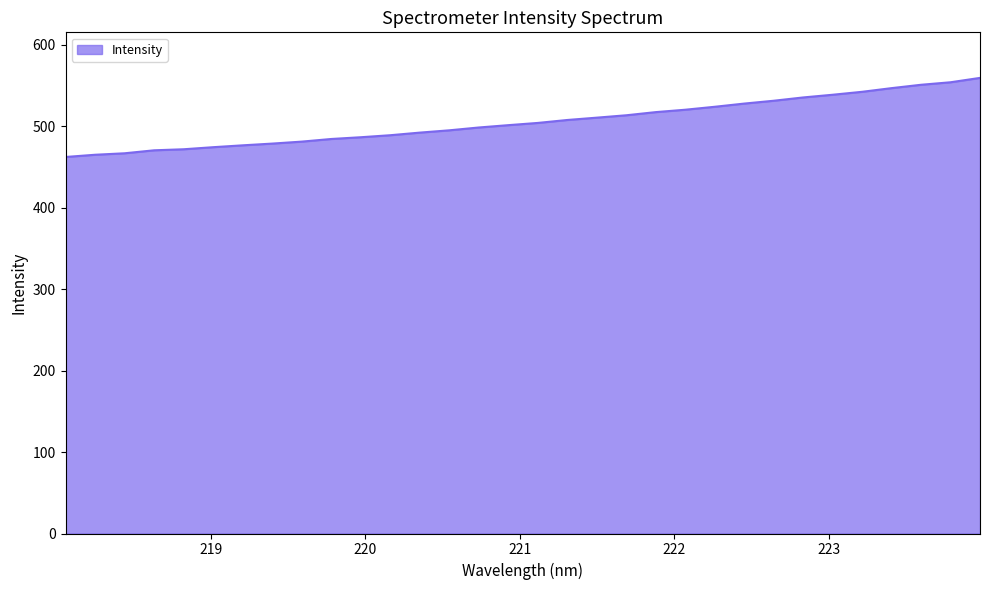

What is the maximum value shown in the chart?

559.5